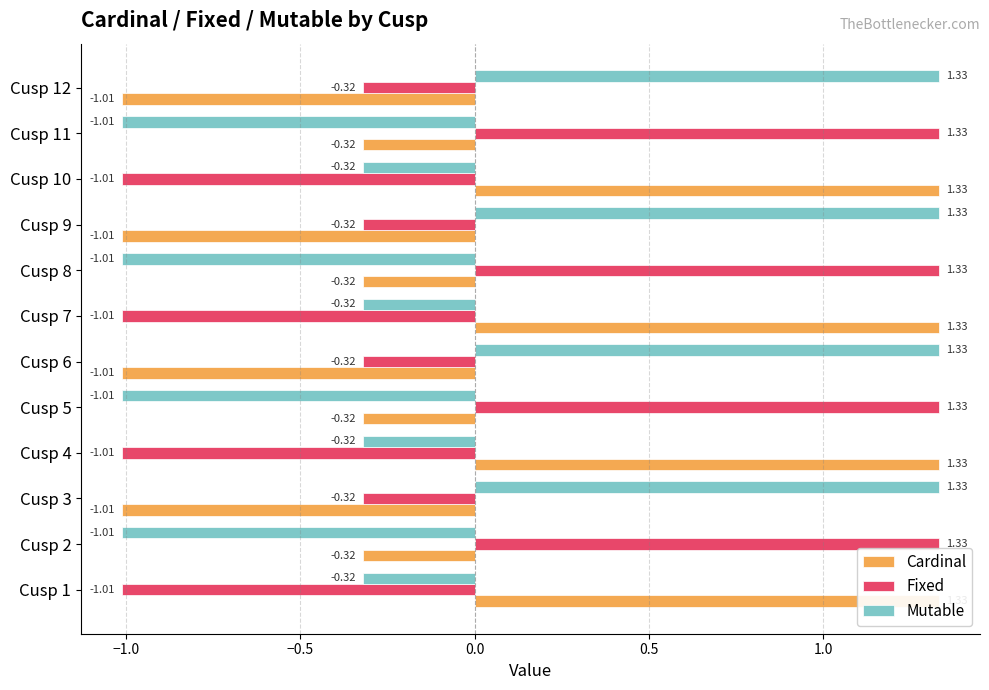

Reading left to right, what are all the values shown in this chart?

Cardinal: 1.3	-0.3	-1.0	1.3	-0.3	-1.0	1.3	-0.3	-1.0	1.3	-0.3	-1.0
Fixed: -1.0	1.3	-0.3	-1.0	1.3	-0.3	-1.0	1.3	-0.3	-1.0	1.3	-0.3
Mutable: -0.3	-1.0	1.3	-0.3	-1.0	1.3	-0.3	-1.0	1.3	-0.3	-1.0	1.3